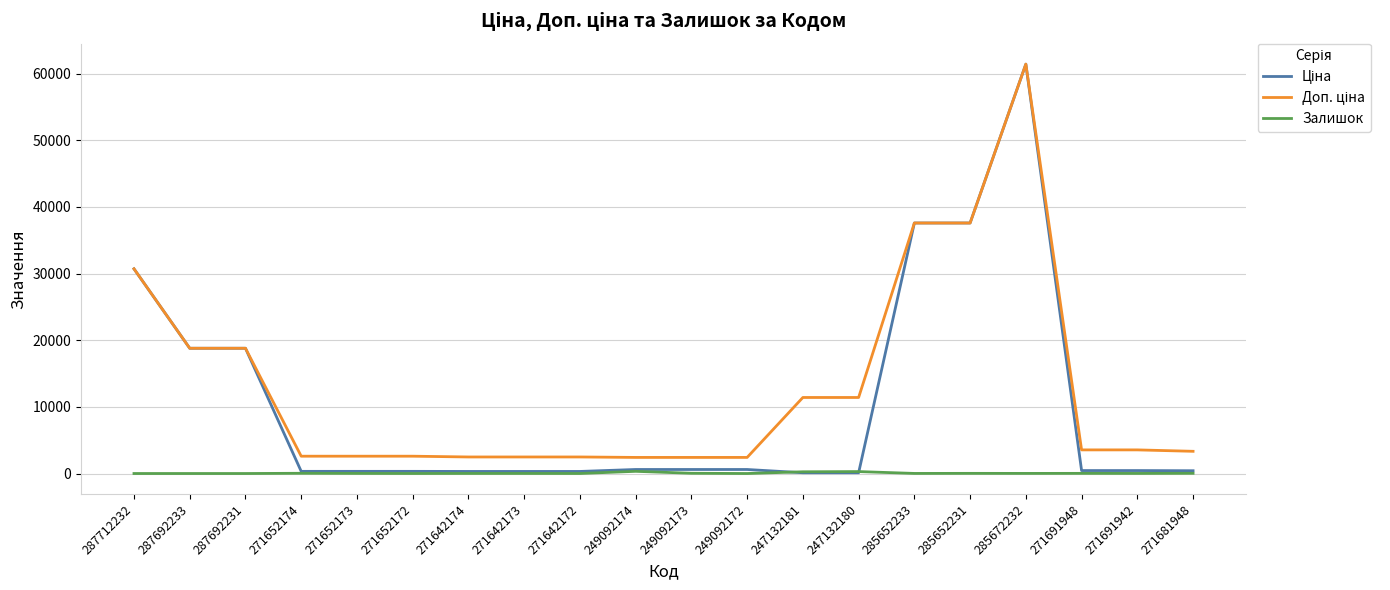

What is the greatest value displayed?

61434.3